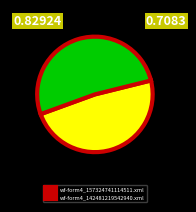

Do wf-form4_157324741114511.xml and wf-form4_142481219542940.xml together represent more than half of the pie?

Yes